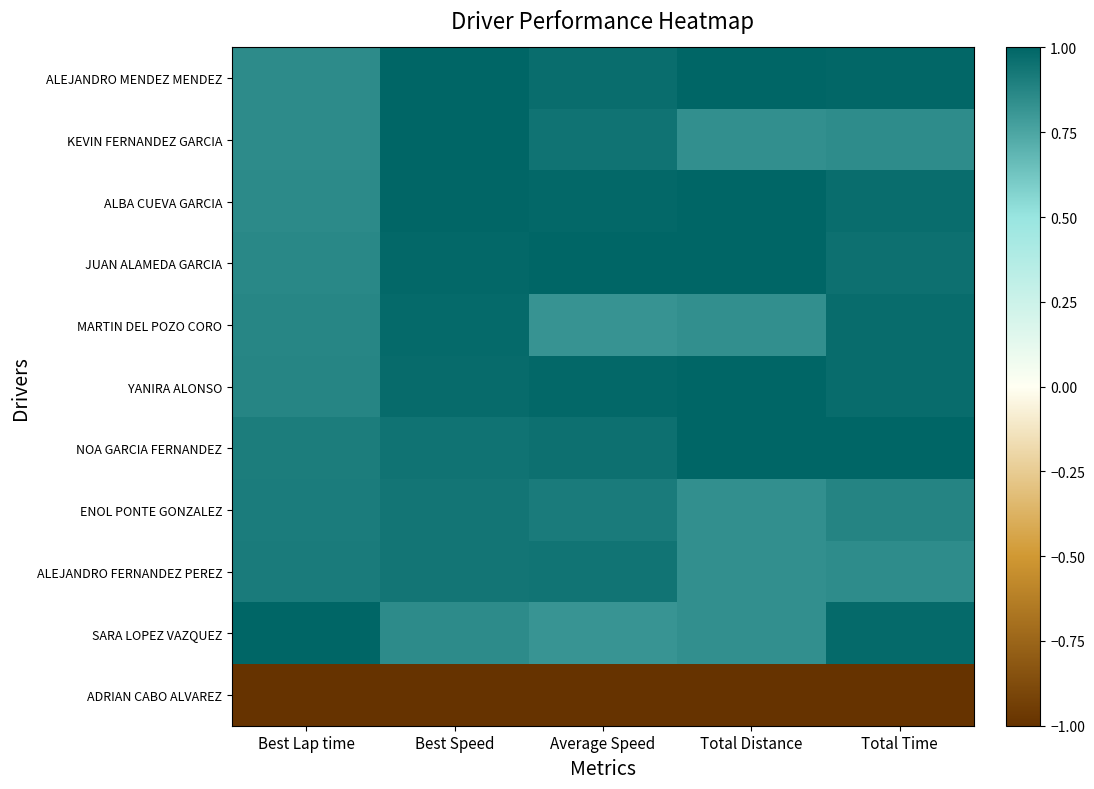

Which series has the largest range (max minus min)?

SARA LOPEZ VAZQUEZ